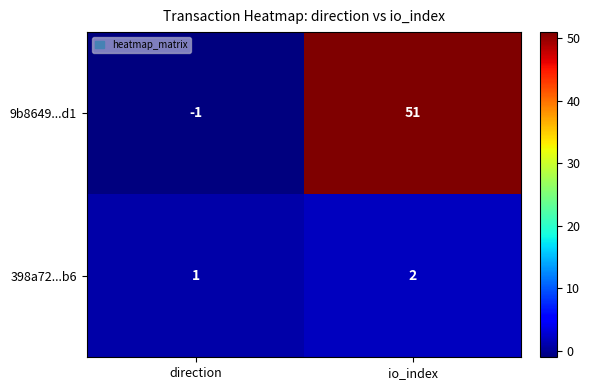

What is the minimum value shown in the chart?

-1